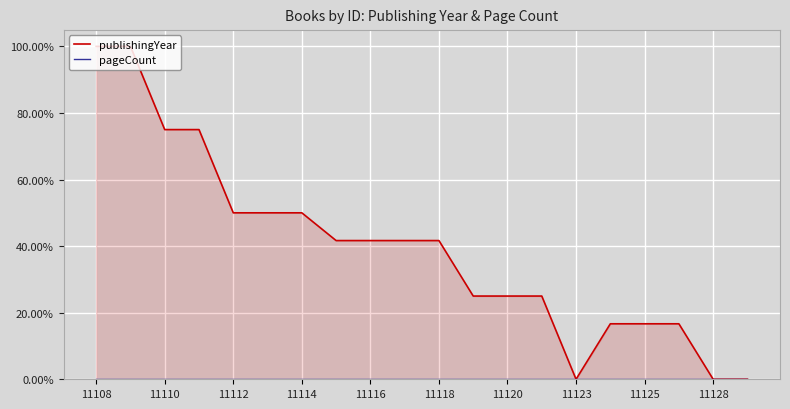

What is the difference between the second highest and minimum values in the publishingYear series?

1.0